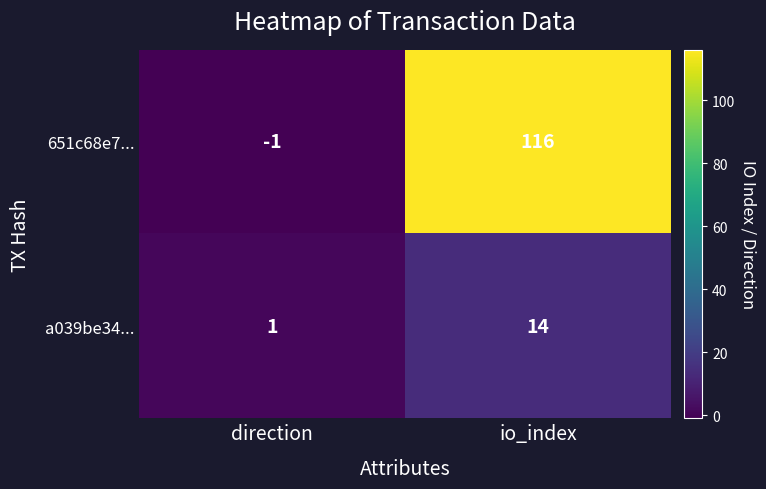

What is the maximum value shown in the chart?

116